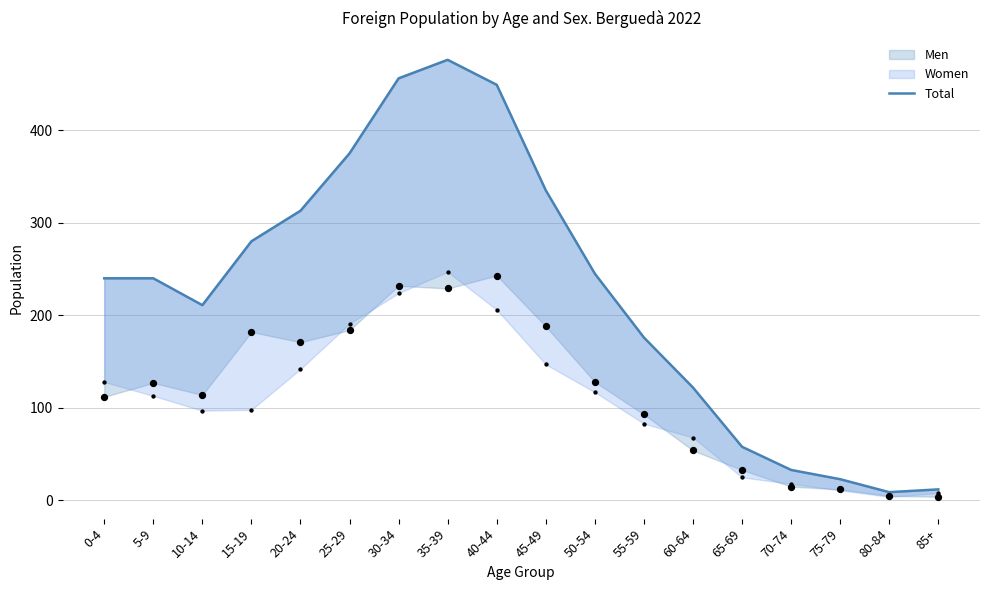

What is the ratio of the value at 65-69 to the value at 70-74?

1.8